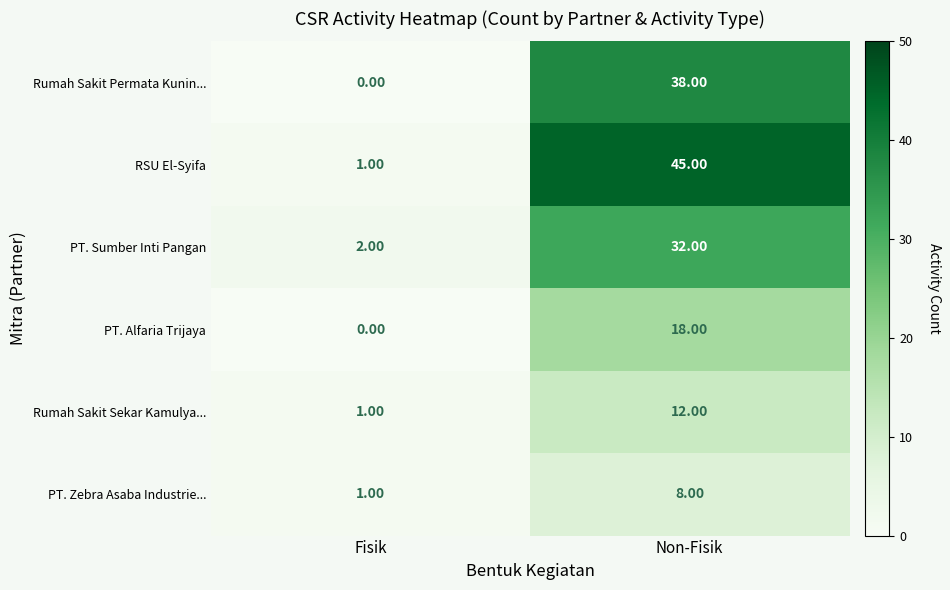

What is the total value across all series at Non-Fisik?

153